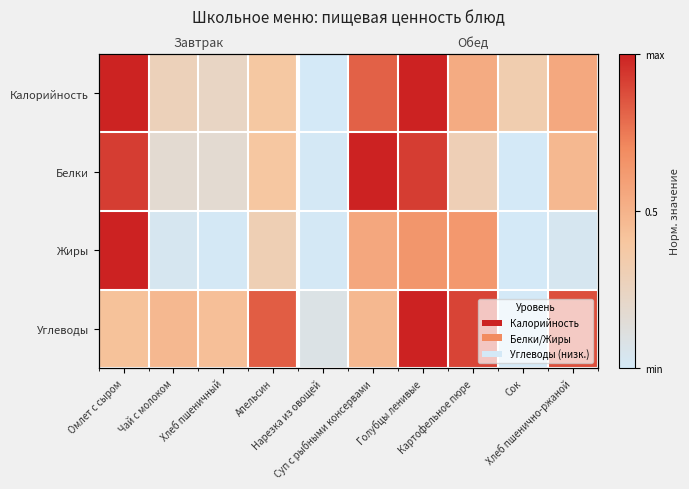

True or false: Калорийность has a value of 0.3 at Хлеб пшенично-ржаной.

False